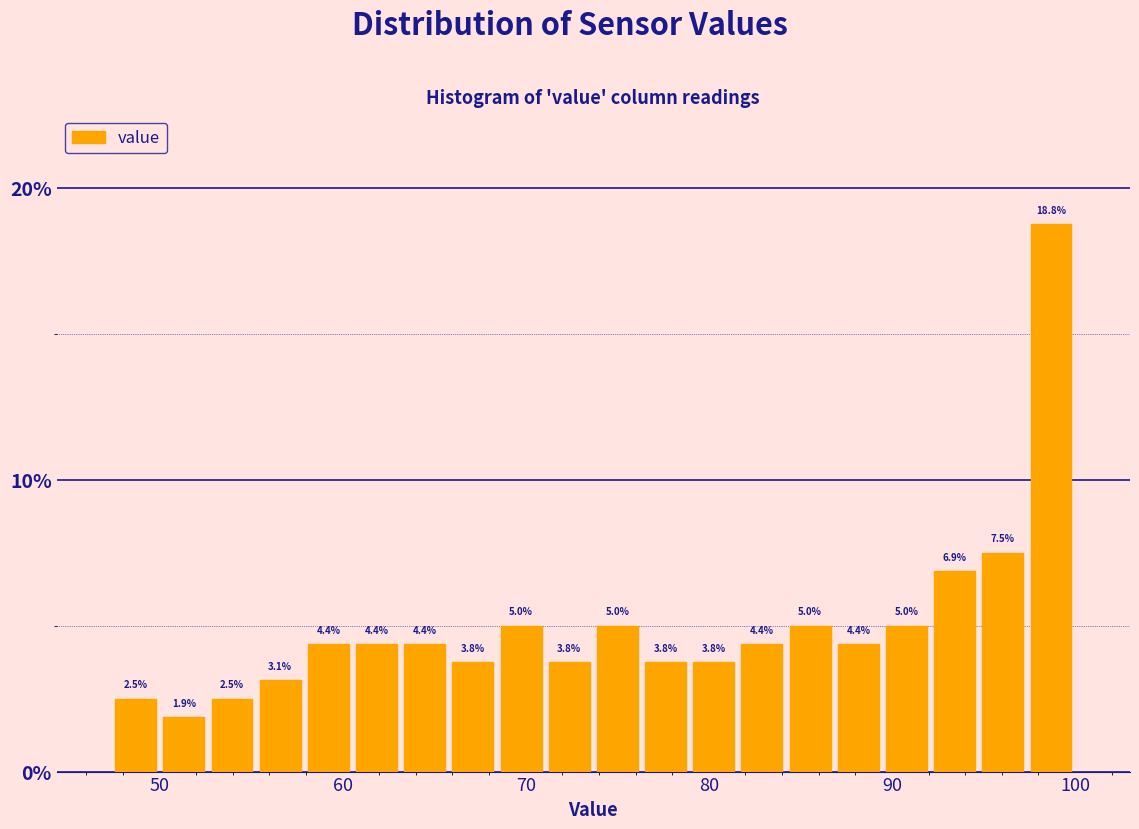

Around what value on the x-axis is the tallest bar? Give the approximate position of its centre, as read against the axis.

99